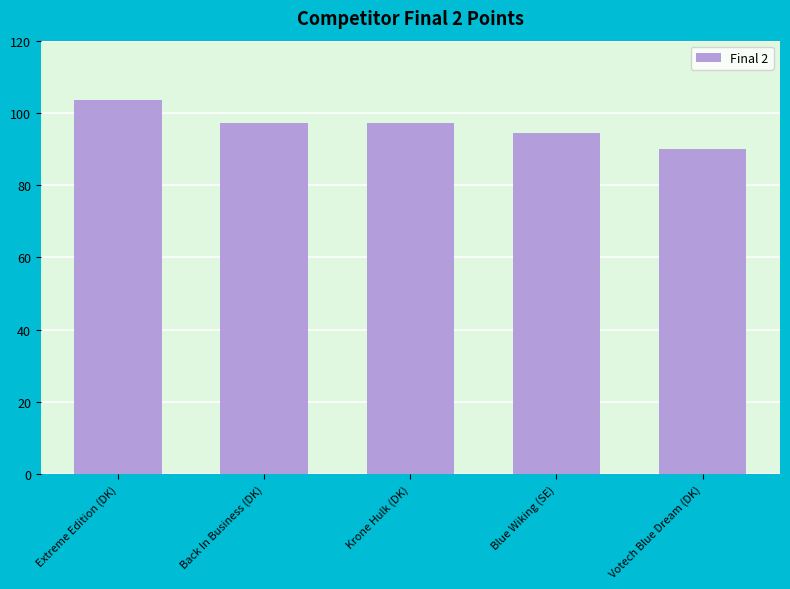

Approximately how many times larger is the value at Extreme Edition (DK) compared to Krone Hulk (DK)?

1.1